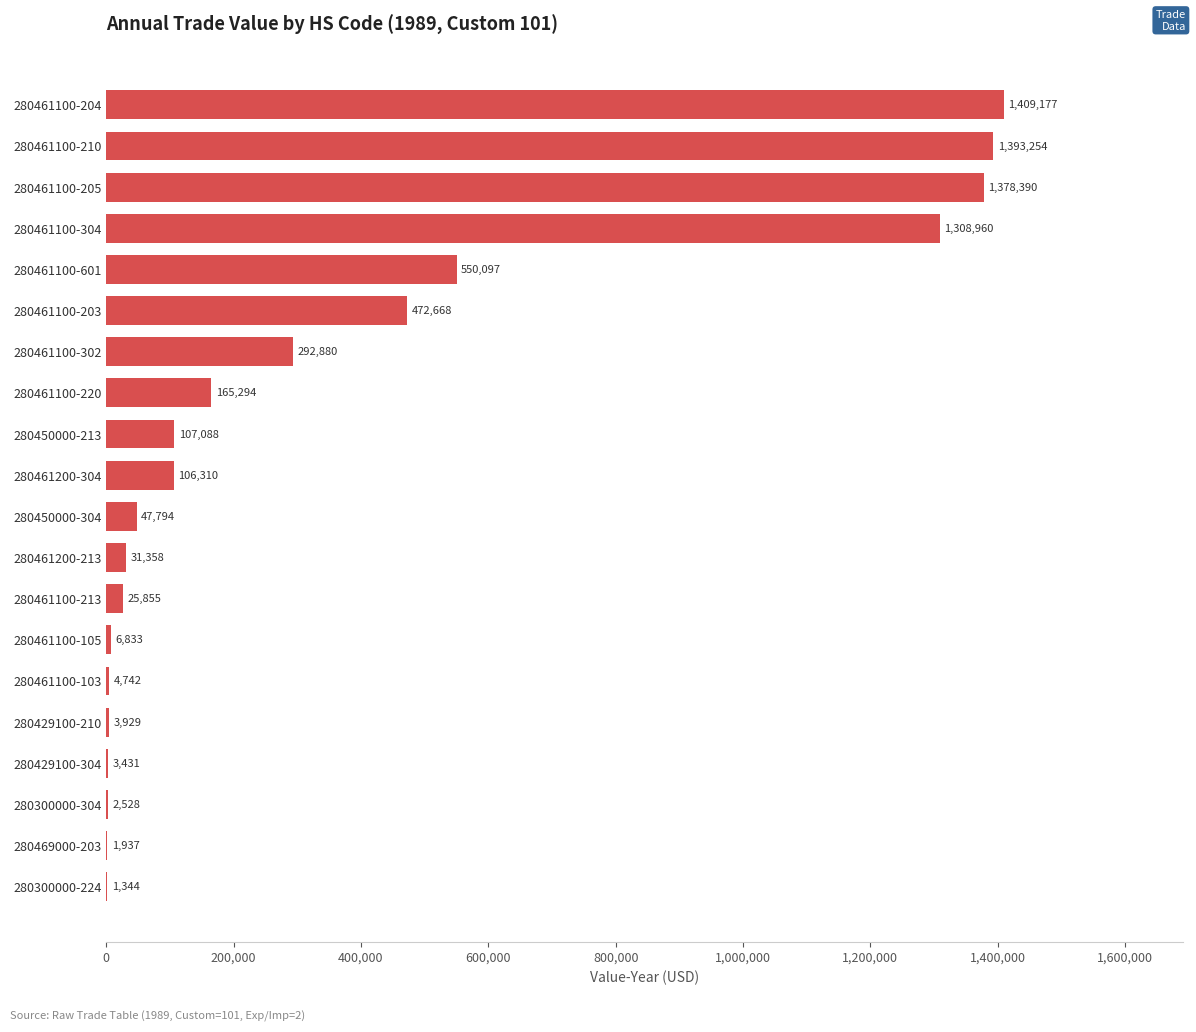

What is the change in value from 280461100-205 to 280461200-213?

-1347032